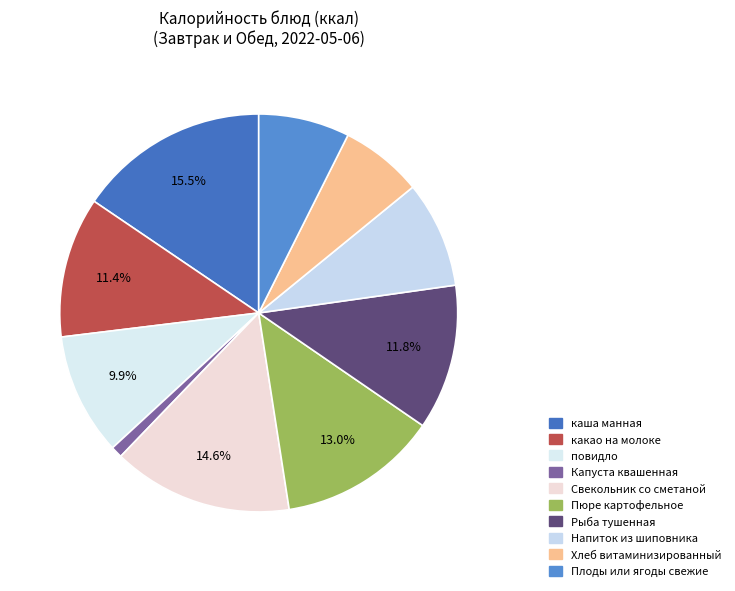

What is the change in value from Рыба тушенная to Плоды или ягоды свежие?

-56.0